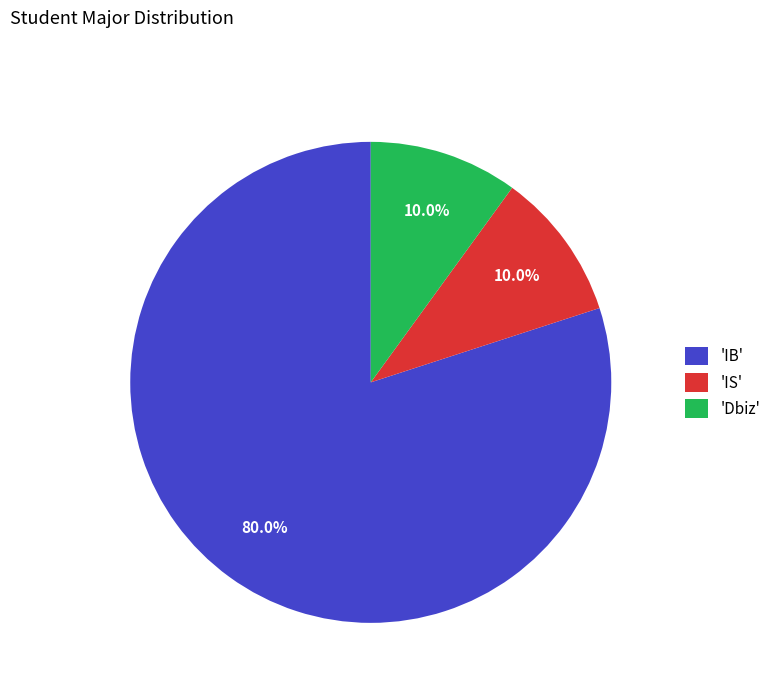

How many segments does this pie chart have?

3